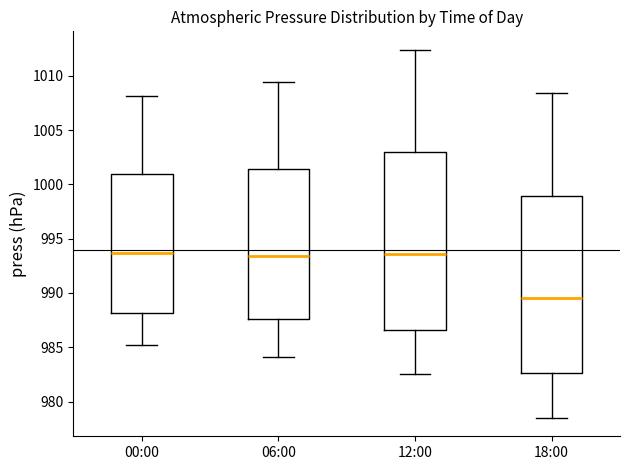

Which box has the lowest median line?

18:00